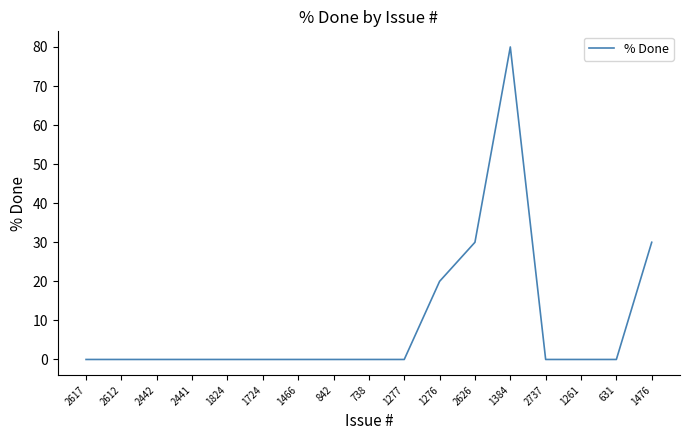

The value at 1277 is 35. True or false?

False